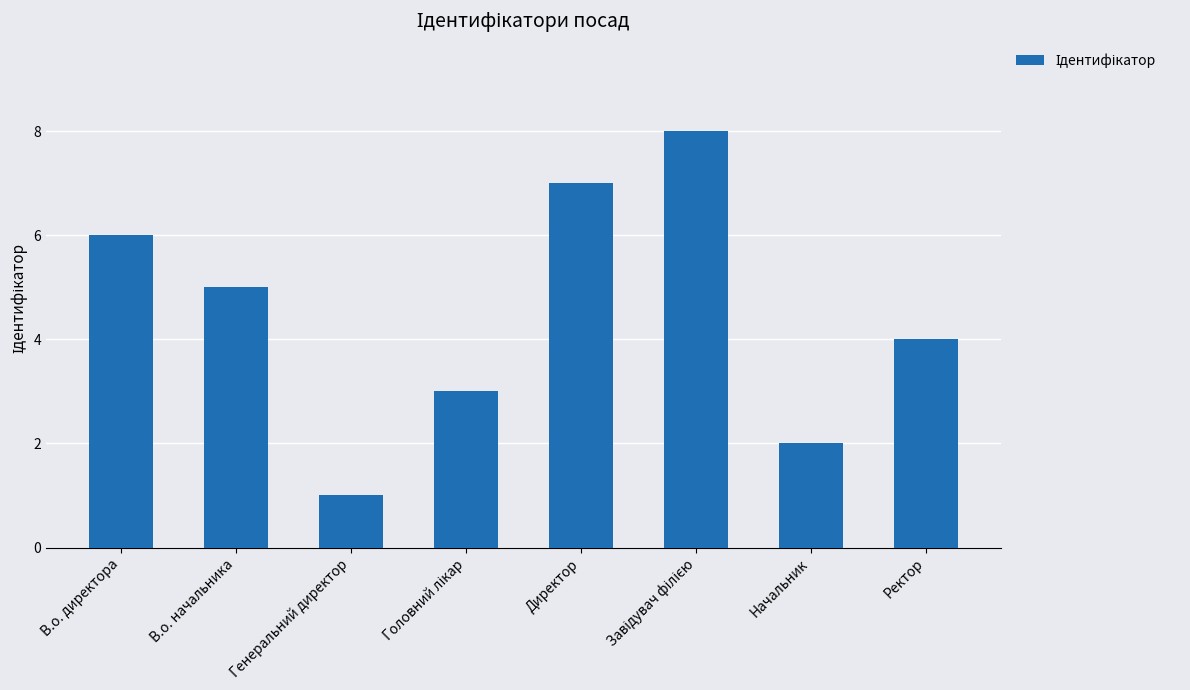

Between Ректор and Генеральний директор, which is larger?

Ректор